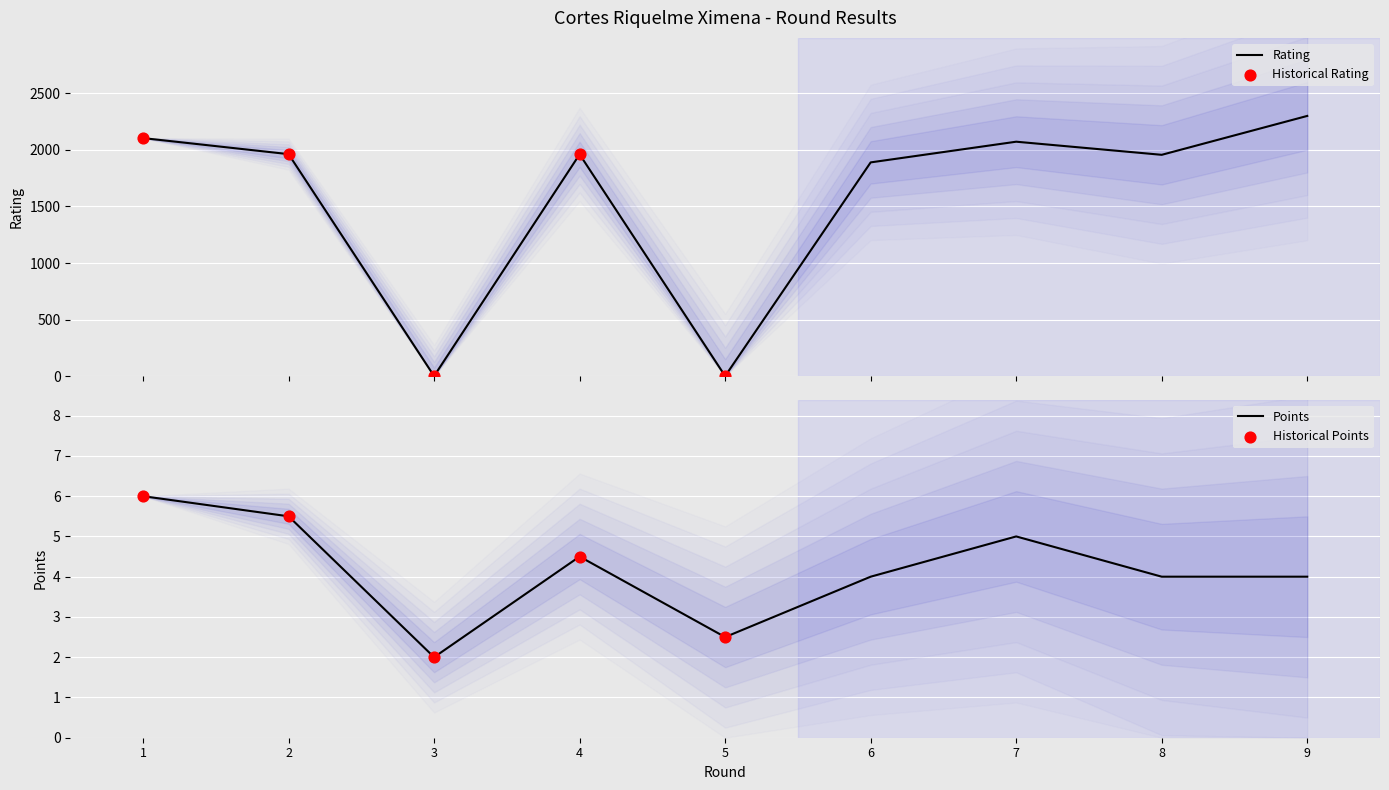

Which series has the largest total across all categories?

Rating